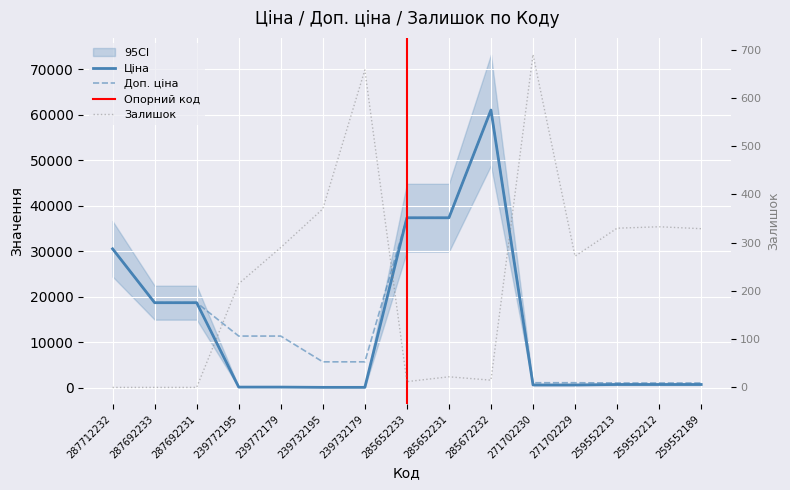

True or false: Залишок has a value of 0.0 at 287692233.

True